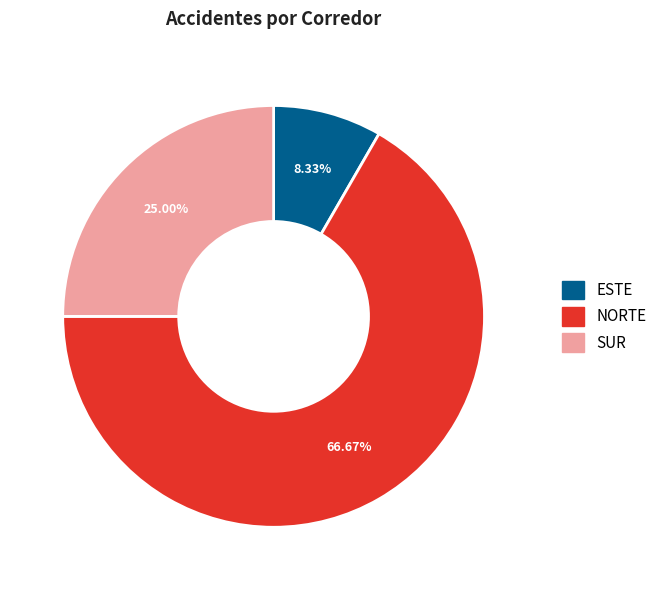

To the nearest percent, what percentage of the pie is ESTE?

8%